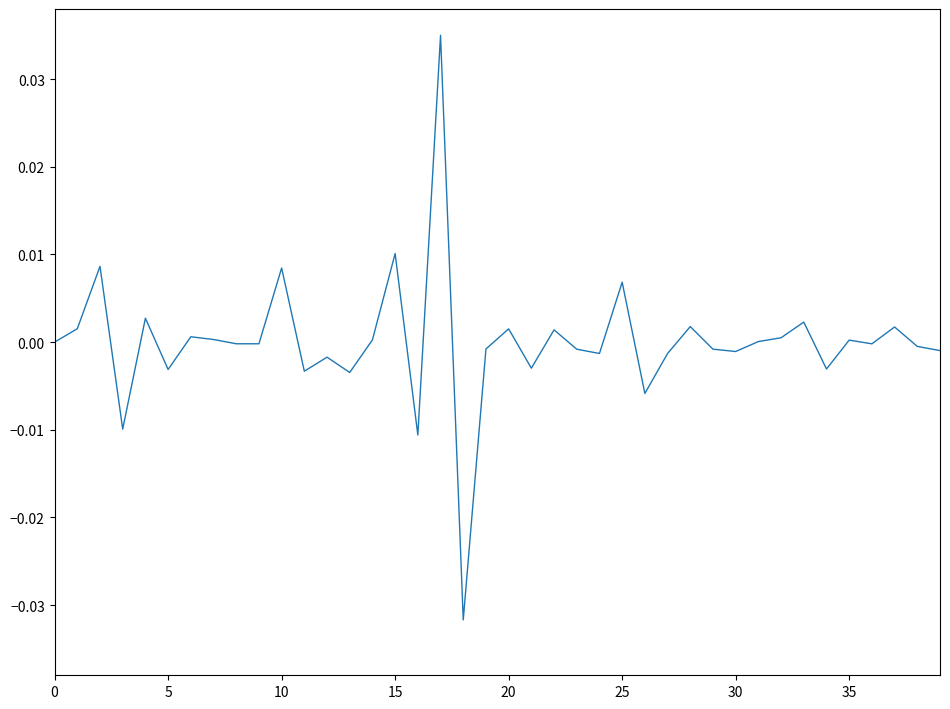

Does the chart display data point markers on the line(s)?

No